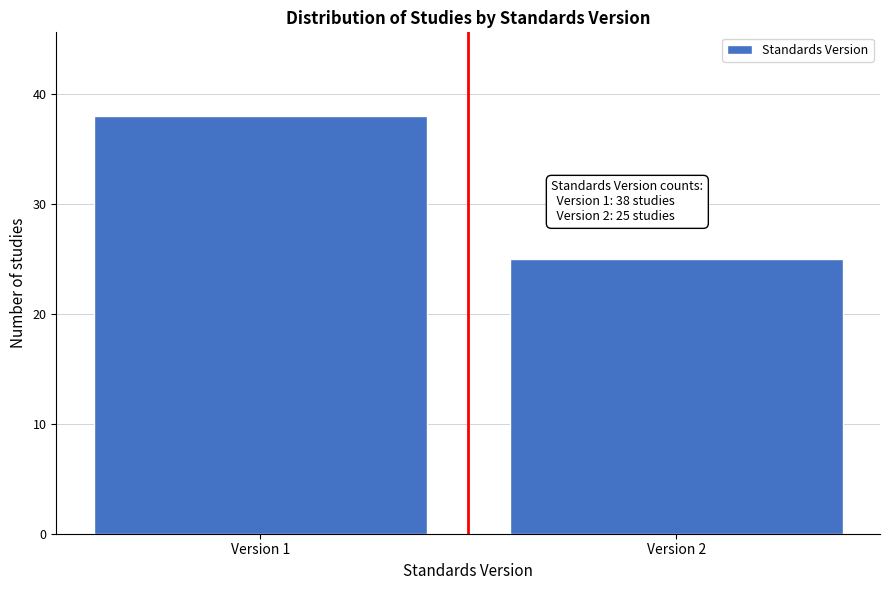

Reading left to right, extract all data points from this chart.

38	25